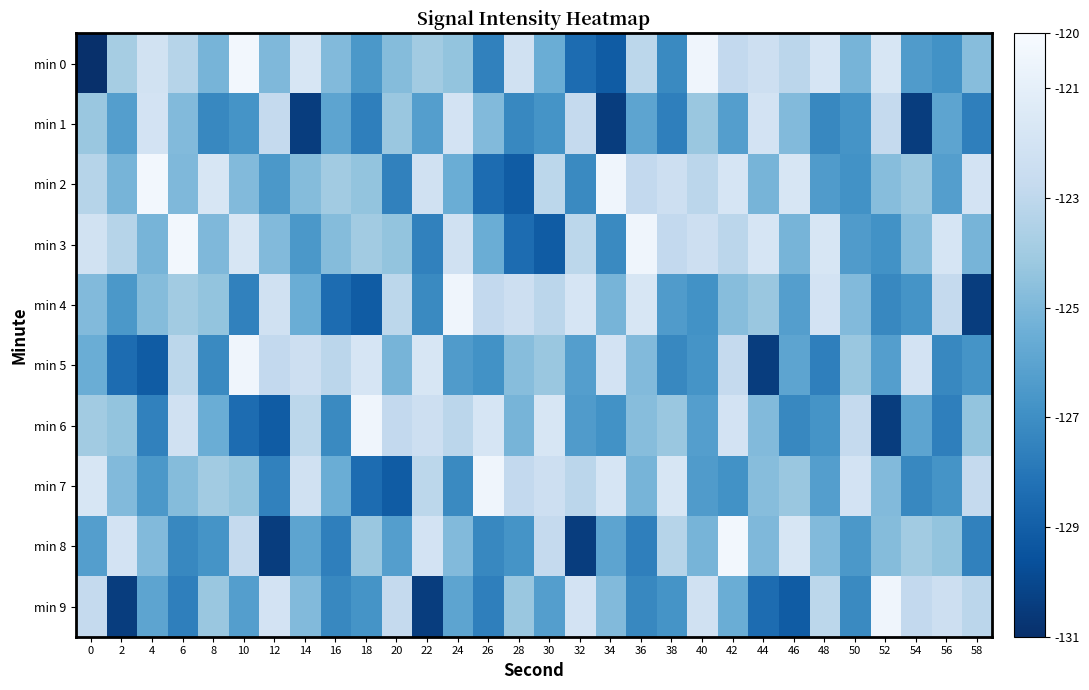

Which series has the largest total across all categories?

min 3